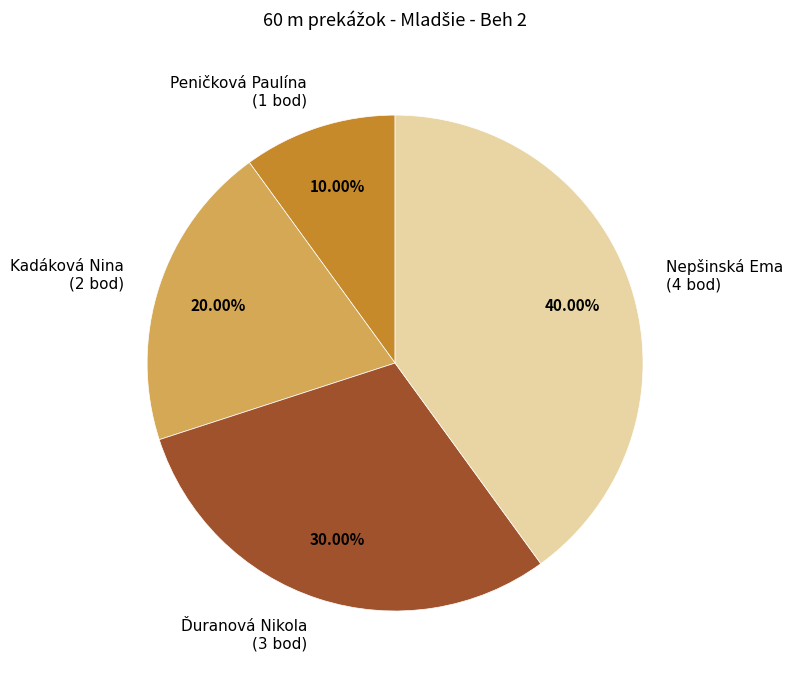

Is there any slice that represents more than half of the pie?

No